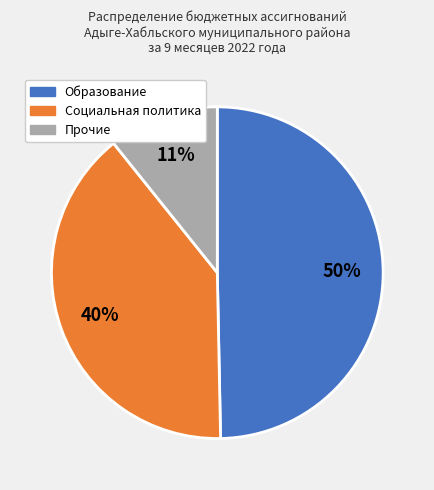

Which slice is the largest?

Образование